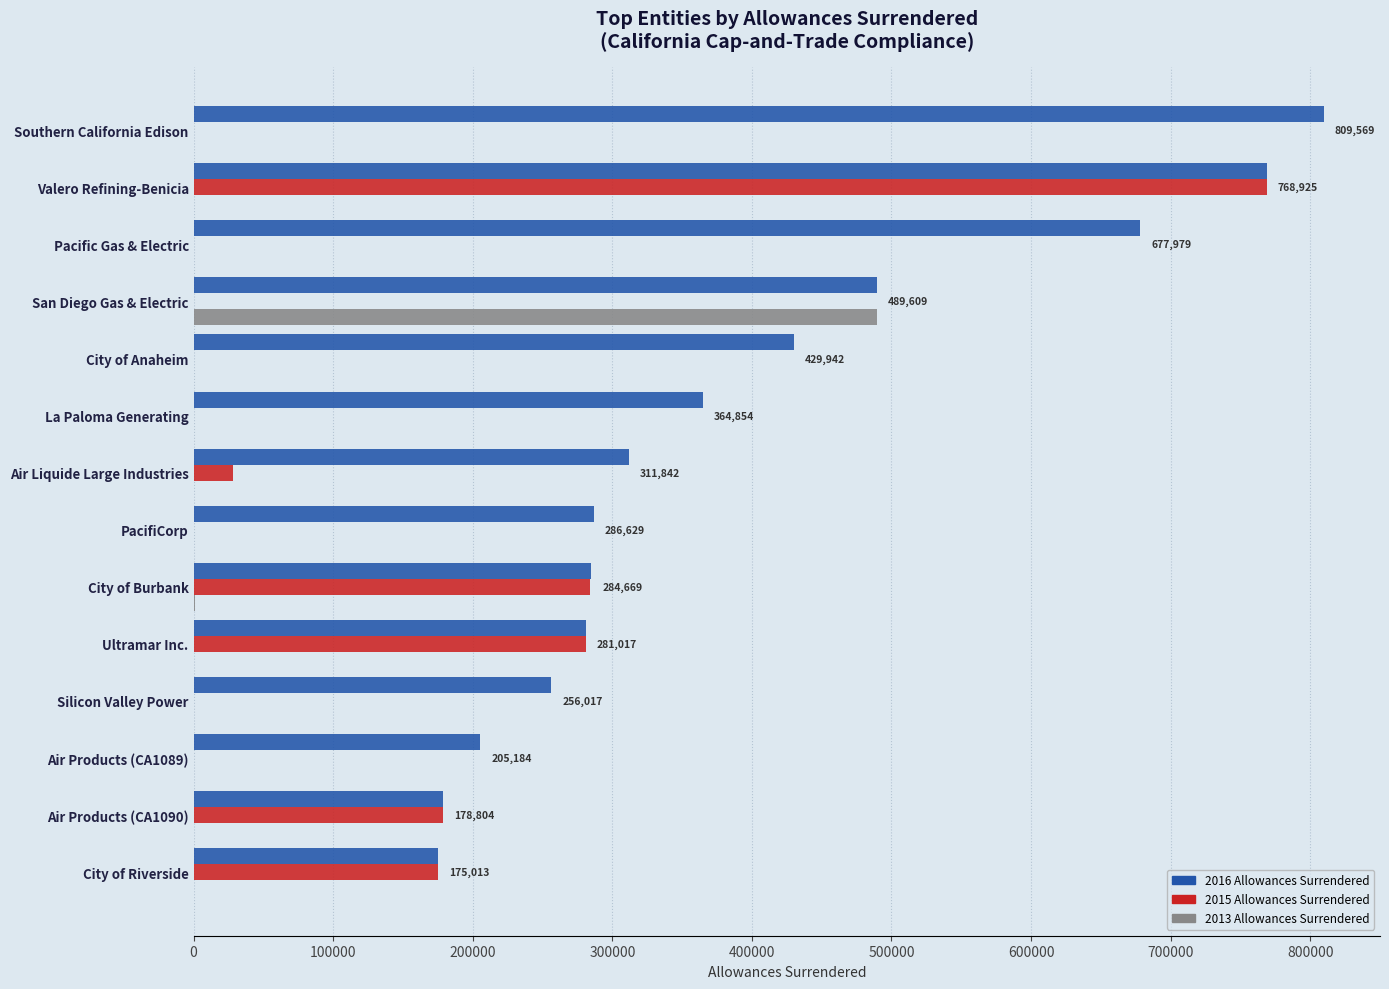

Between Southern California Edison and Ultramar Inc., which series saw the biggest shift?

2016 Allowances Surrendered